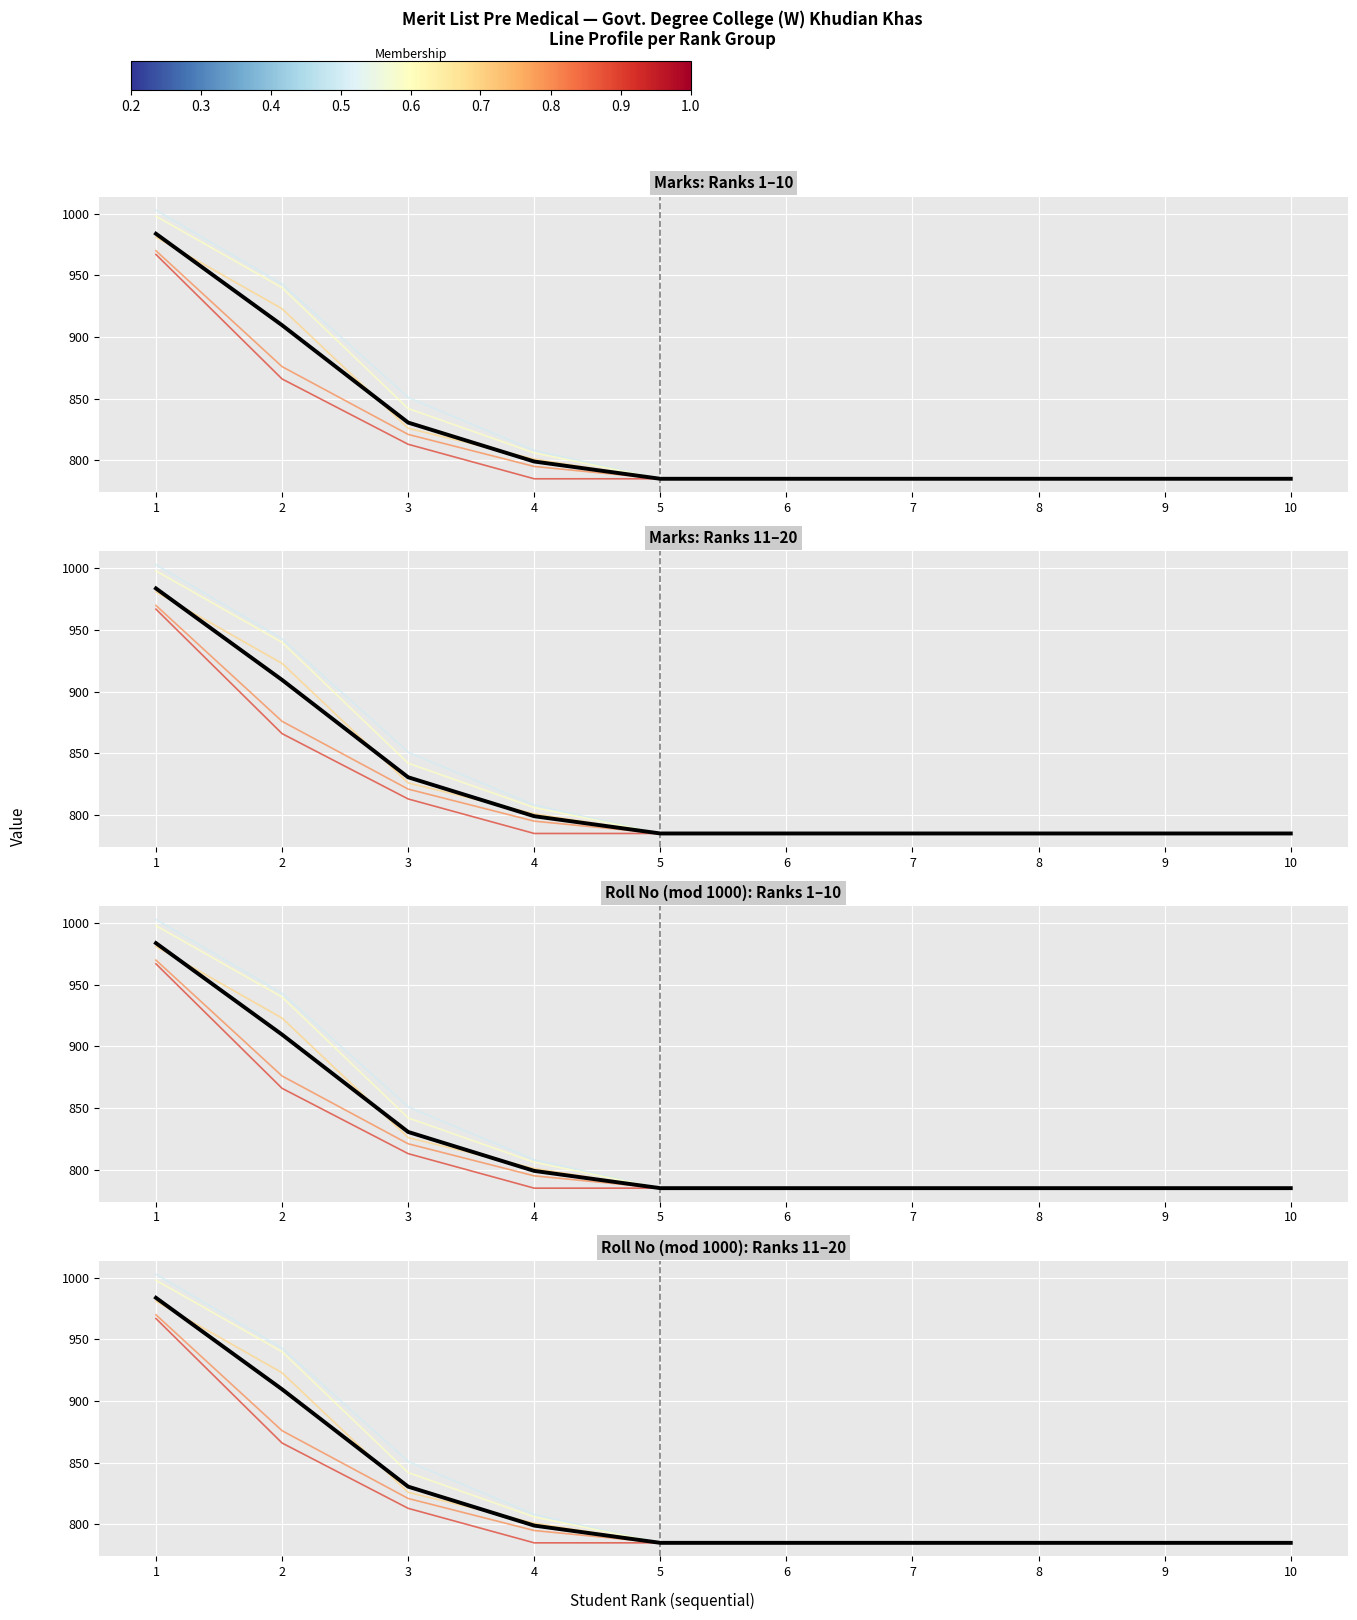

Reading right to left, transcribe all the data shown in this chart.

Applicant 1: 785.0	785.0	785.0	785.0	785.0	785.0	808.0	851.0	943.0	1003.0
Applicant 2: 785.0	785.0	785.0	785.0	785.0	785.0	806.0	842.0	940.0	998.0
Applicant 3: 785.0	785.0	785.0	785.0	785.0	785.0	801.0	826.0	923.0	981.0
Applicant 4: 785.0	785.0	785.0	785.0	785.0	785.0	795.0	821.0	876.0	970.0
Applicant 5: 785.0	785.0	785.0	785.0	785.0	785.0	785.0	813.0	866.0	967.0
Mean: 785.0	785.0	785.0	785.0	785.0	785.0	799.0	830.6	909.6	983.8